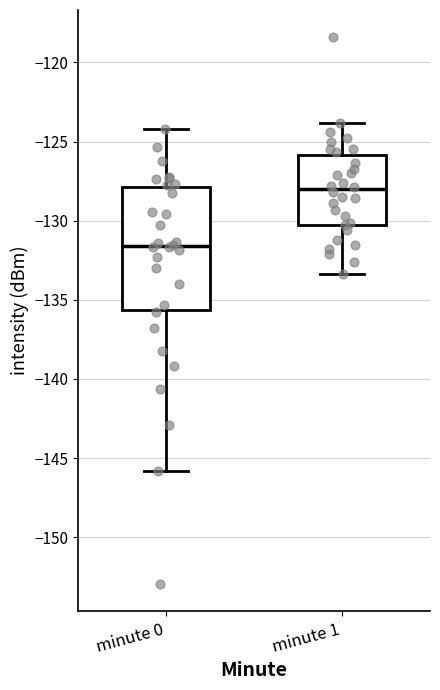

Comparing the boxes themselves (not the whiskers), which one is the tallest?

minute 0